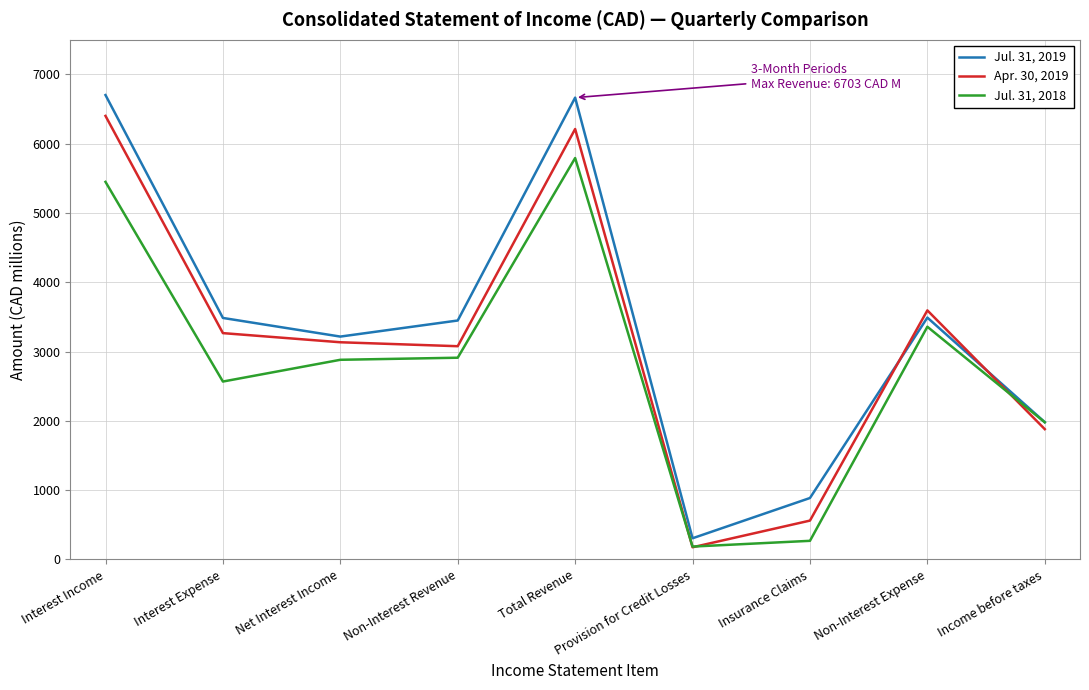

Count the number of data series in this chart.

3